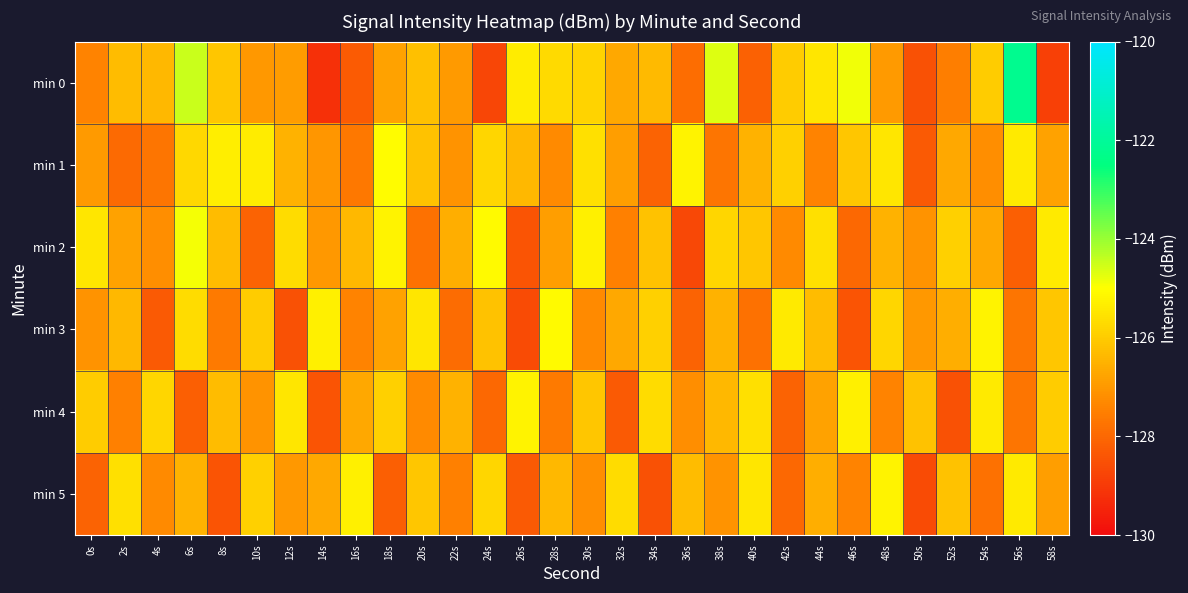

Between 2s and 14s, which is larger?

2s